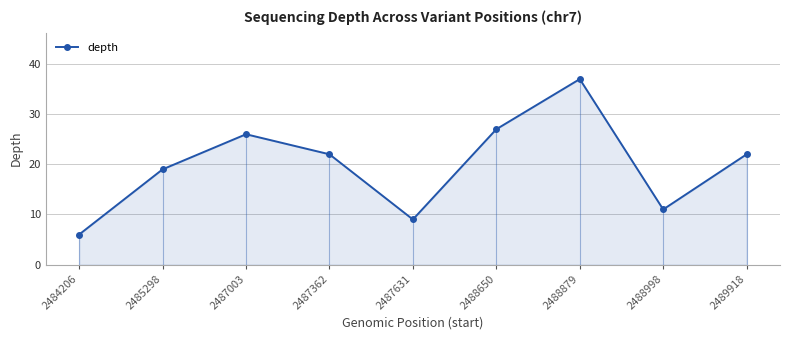

Reading left to right, extract all data points from this chart.

2484206=6	2485298=19	2487003=26	2487362=22	2487631=9	2488650=27	2488879=37	2488998=11	2489918=22